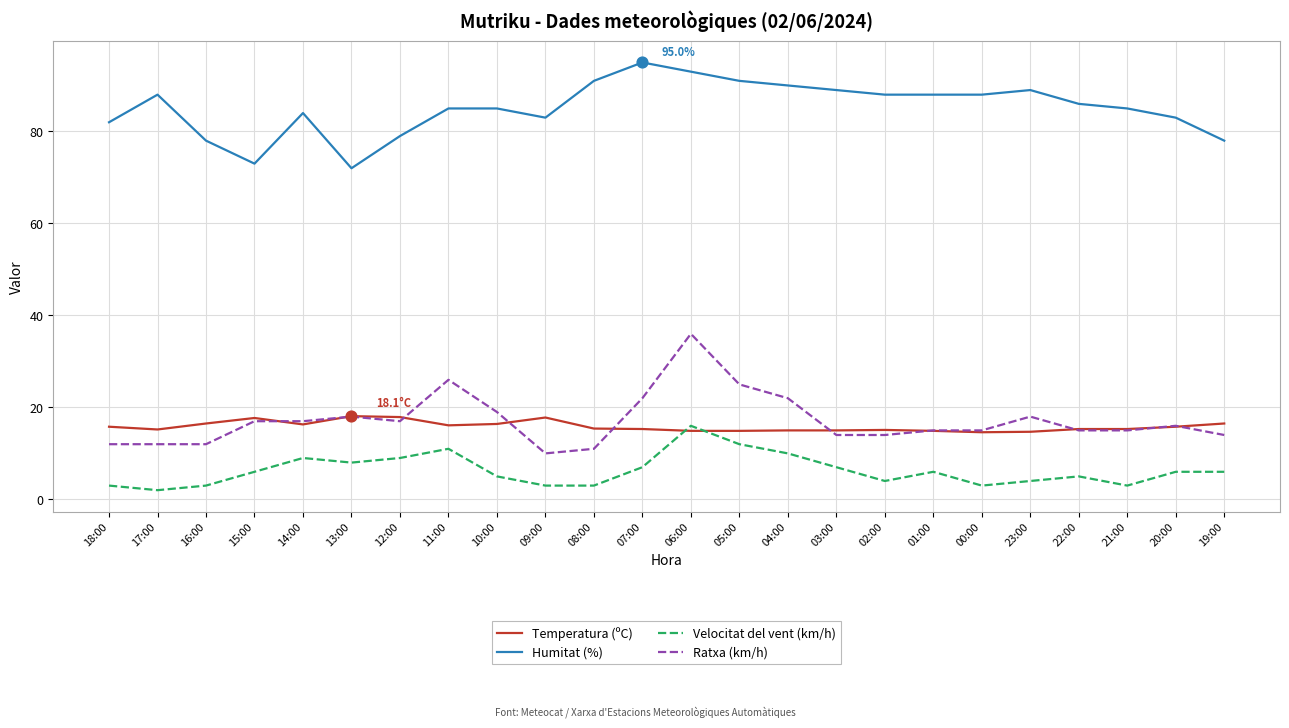

What is the difference between the highest and lowest values at 16:00?

75.0